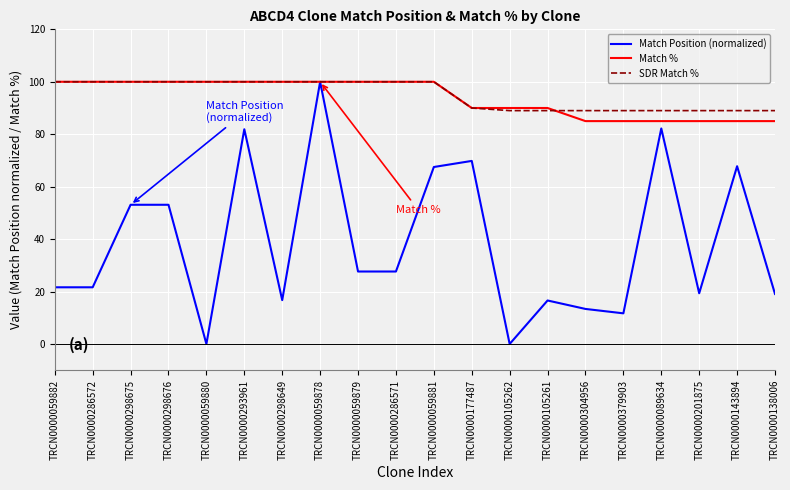

At which category is the sum across all series the highest?

TRCN0000059878